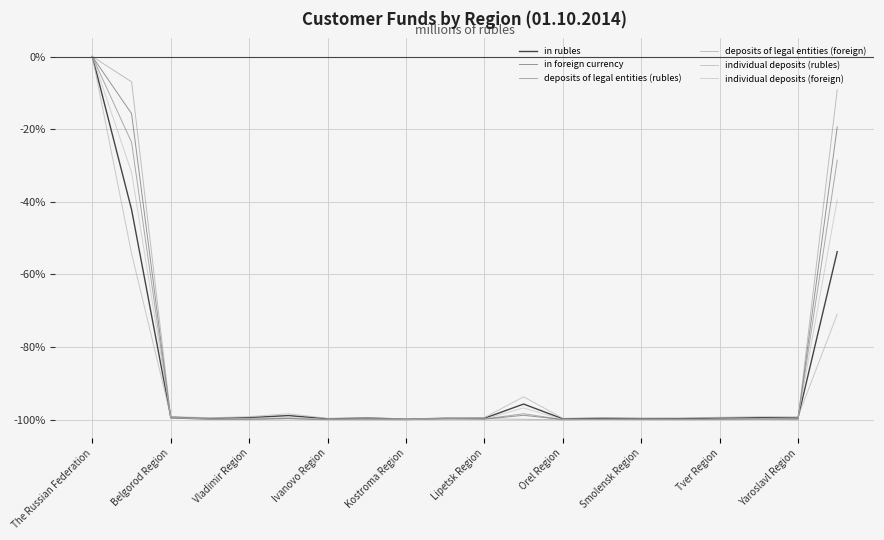

Does the chart display data point markers on the line(s)?

No